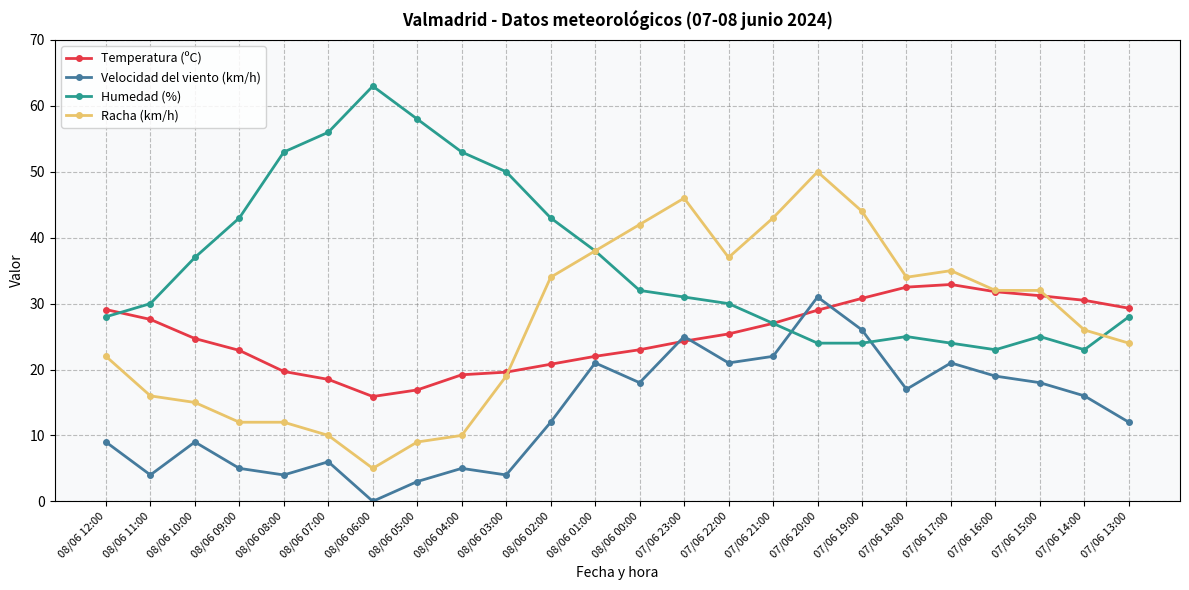

In Velocidad del viento (km/h), how many points are higher than both neighbors (excluding endpoints)?

7